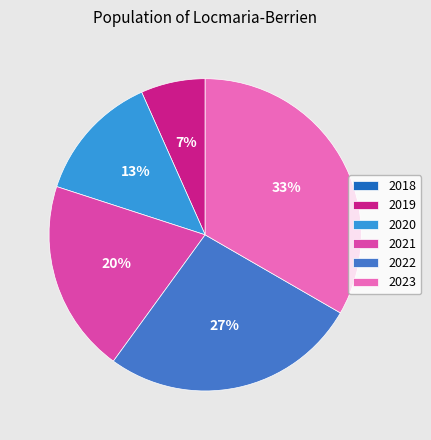

Approximately how many times larger is the value at 2020 compared to 2021?

0.7